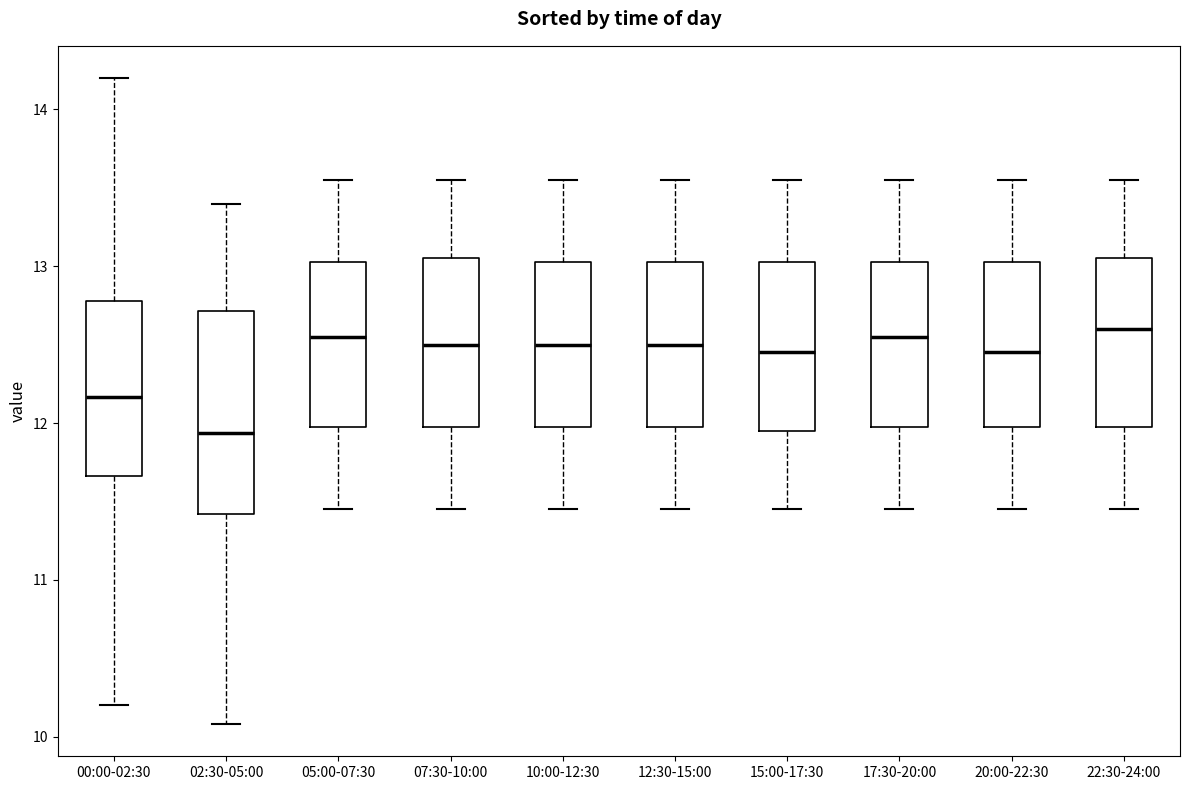

Which box has the lowest median line?

02:30-05:00